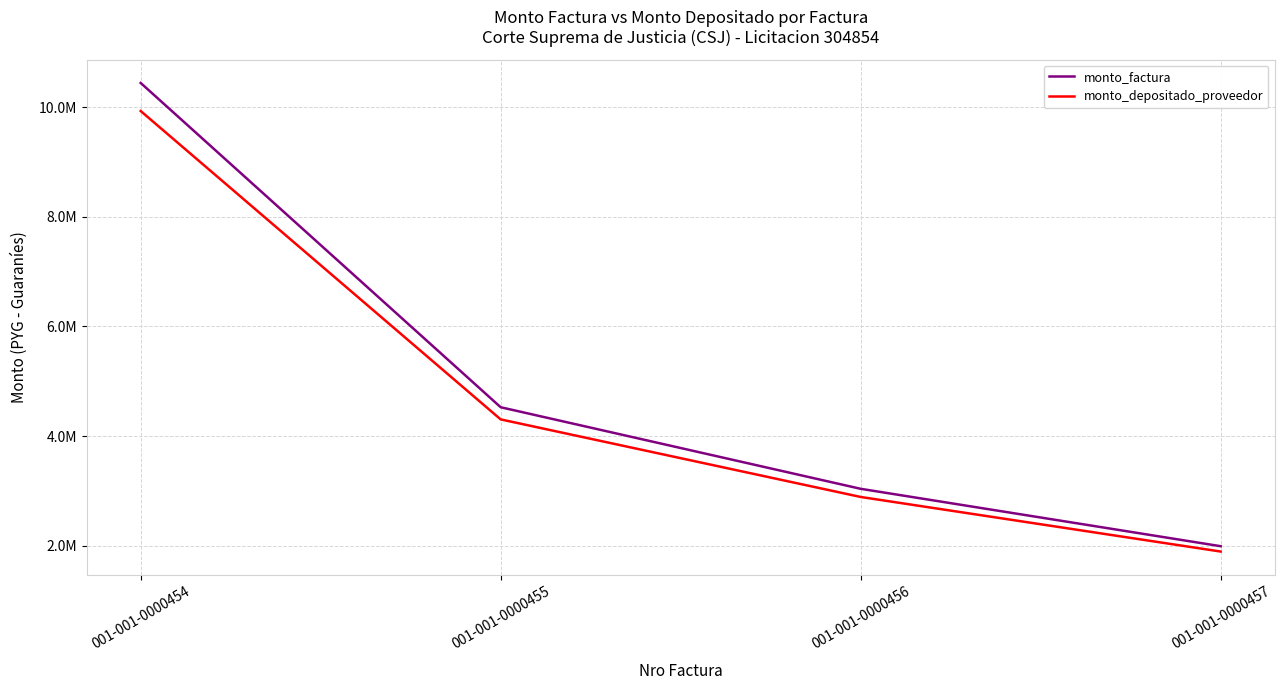

Does the chart have visible grid lines?

Yes